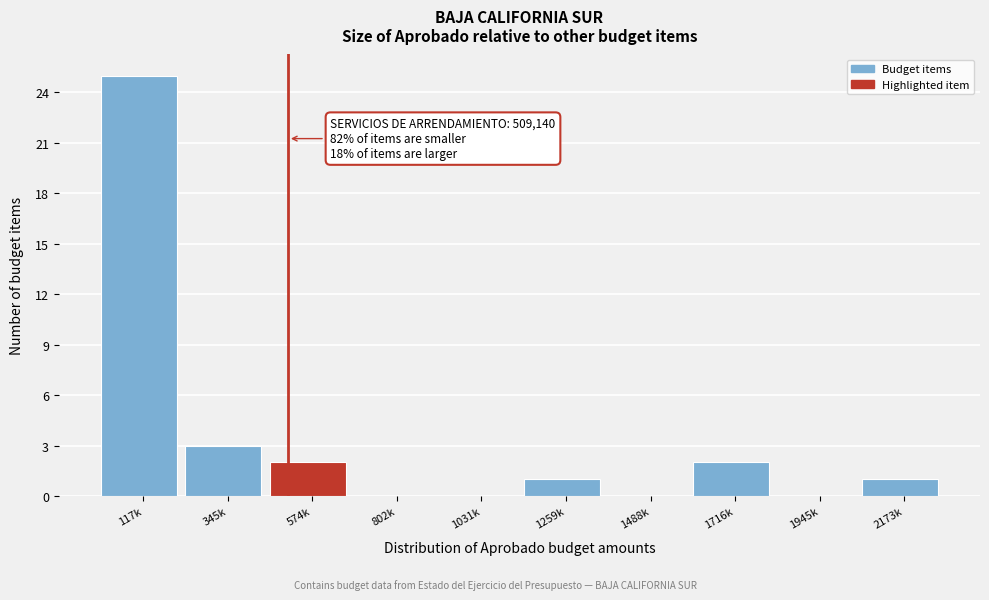

Reading left to right, list all the values displayed in this chart.

117k=25	345k=3	574k=2	802k=0	1031k=0	1259k=1	1488k=0	1716k=2	1945k=0	2173k=1